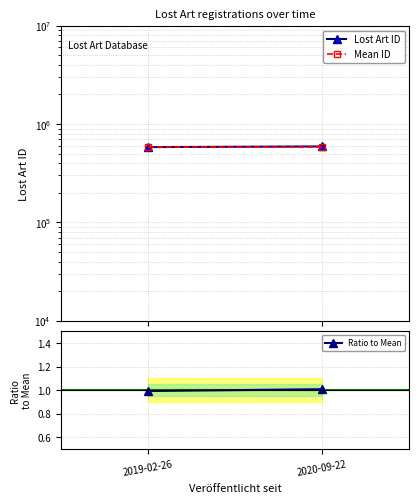

Which category has the highest value across all series?

2020-09-22